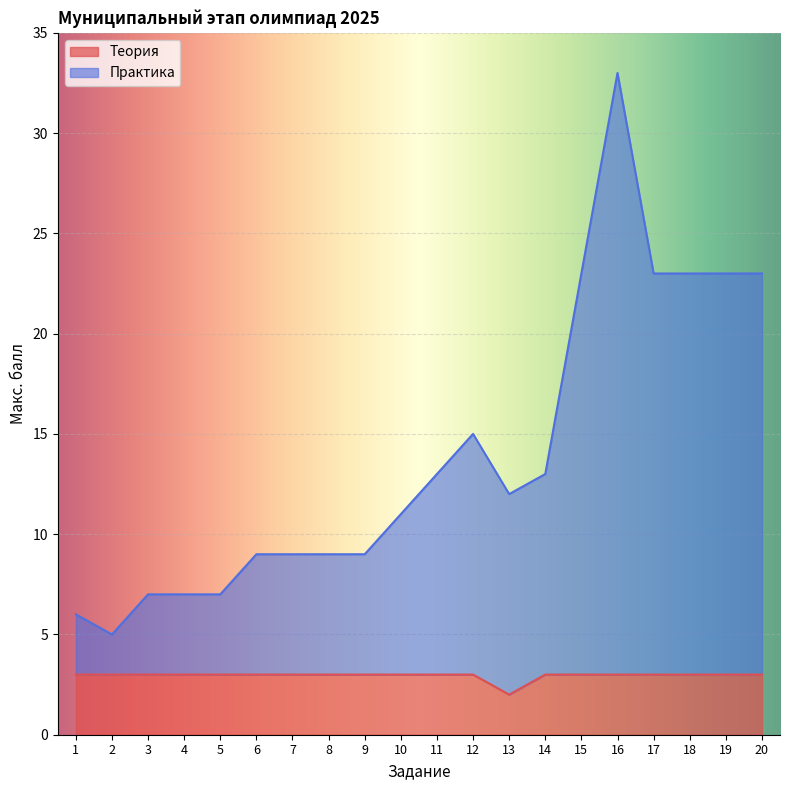

What is the difference between the maximum and minimum values in the Практика series?

28